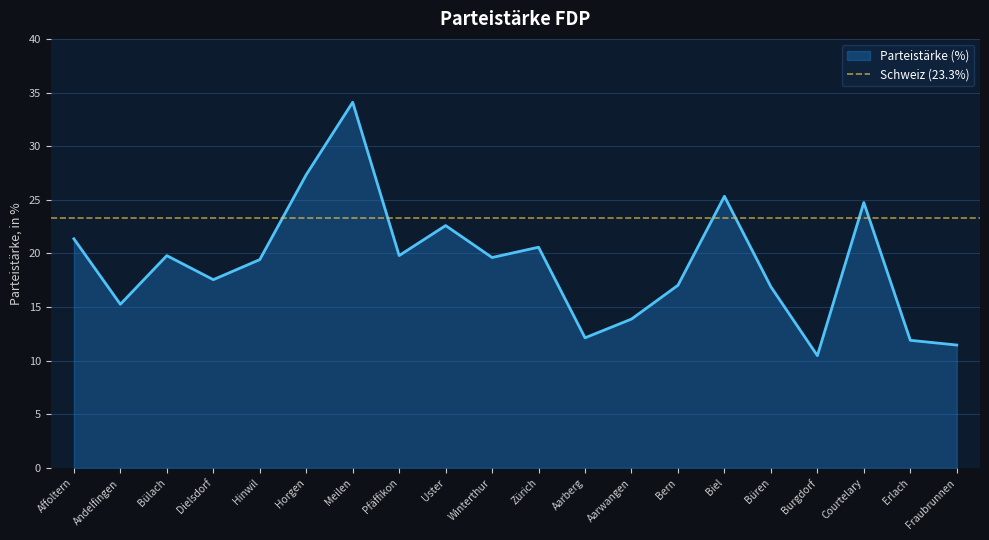

Reading left to right, extract all data points from this chart.

Affoltern=21.4	Andelfingen=15.3	Bülach=19.8	Dielsdorf=17.6	Hinwil=19.4	Horgen=27.3	Meilen=34.1	Pfäffikon=19.8	Uster=22.6	Winterthur=19.6	Zürich=20.6	Aarberg=12.1	Aarwangen=13.9	Bern=17.0	Biel=25.3	Büren=16.9	Burgdorf=10.5	Courtelary=24.7	Erlach=11.9	Fraubrunnen=11.5